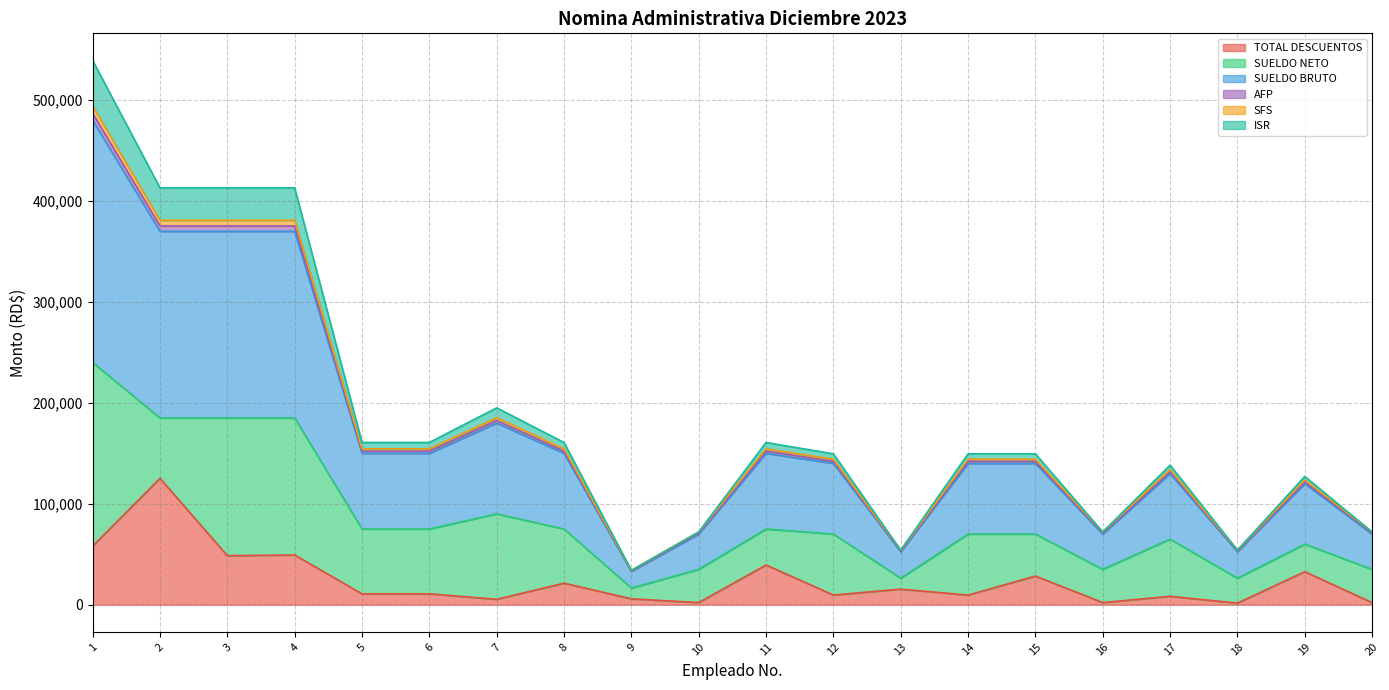

True or false: AFP has more than 0 points higher than both neighbors.

True